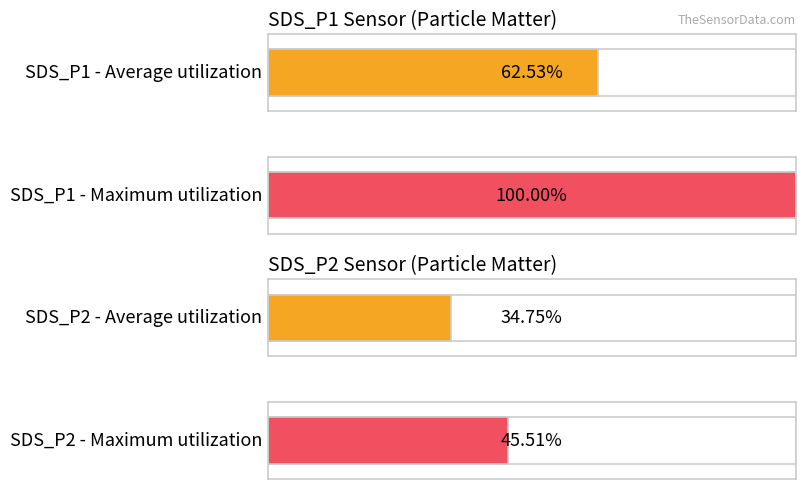

Is it true that SDS_P1 equals 14.5 at 00:13?

False